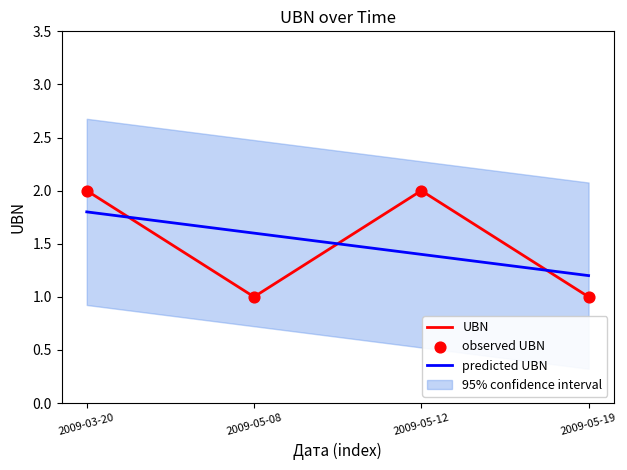

What is the change in value from 2009-05-12 to 2009-05-19?

-1